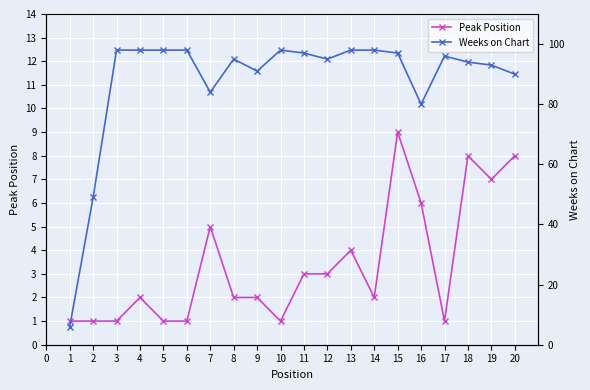

At how many categories does at least one series exceed 53?

18